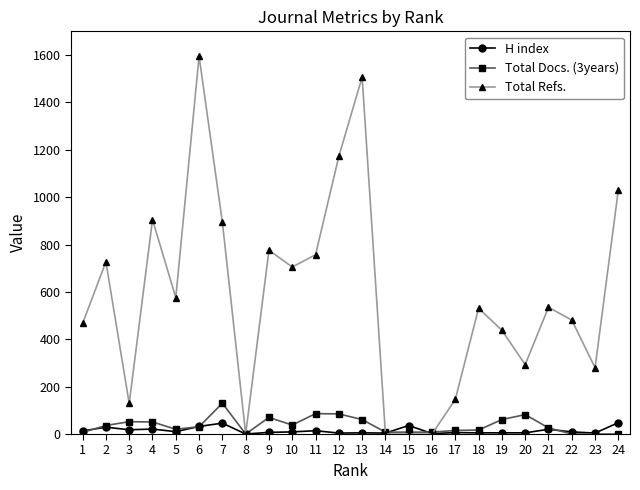

List the series in order of their peak value, highest first.

Total Refs., Total Docs. (3years), H index